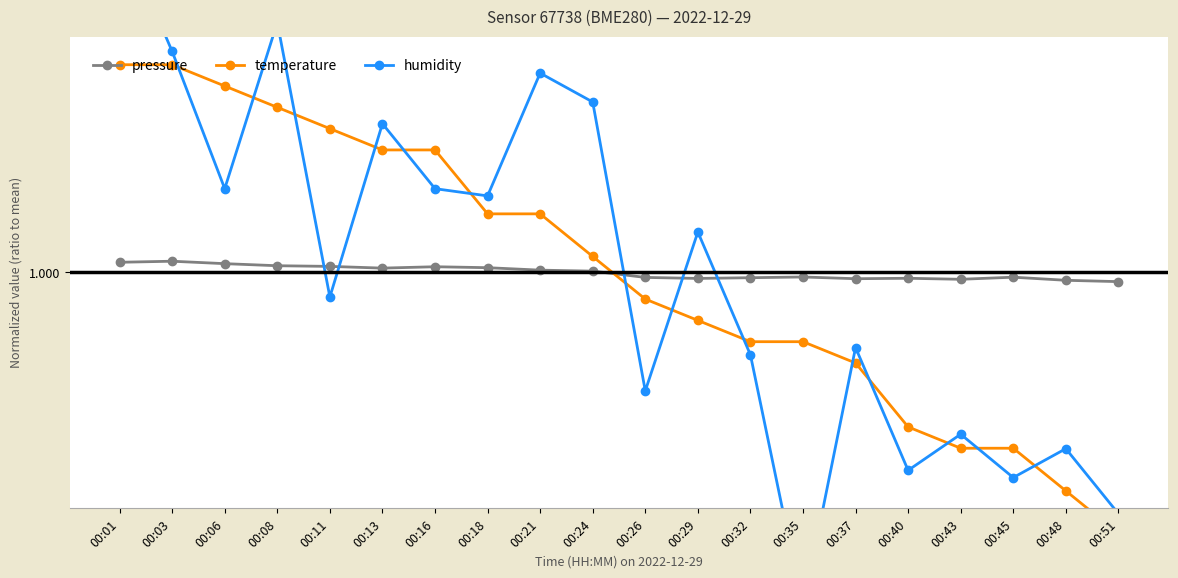

At how many categories does at least one series exceed 0?

20